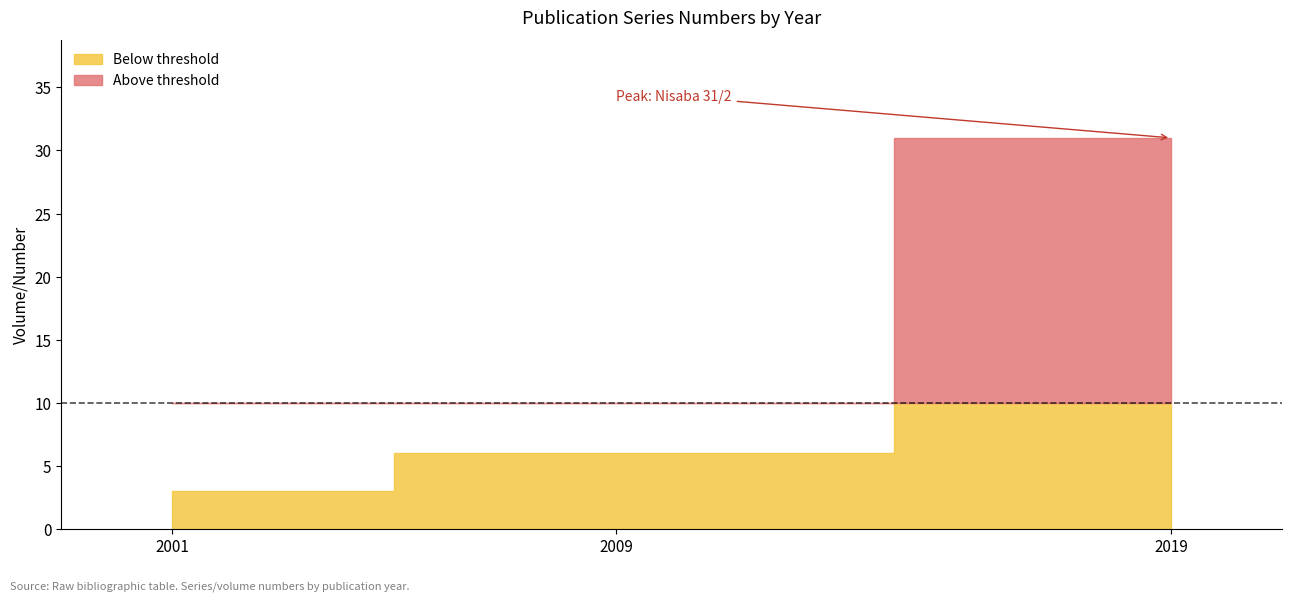

Does the chart have visible grid lines?

No